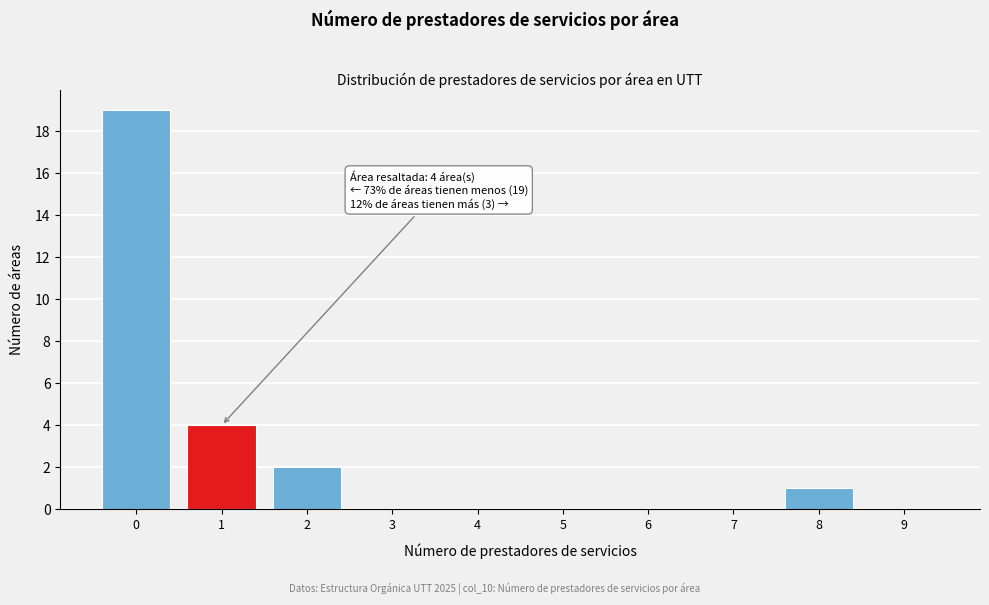

Reading left to right, what are all the values shown in this chart?

0=19	1=4	2=2	3=0	4=0	5=0	6=0	7=0	8=1	9=0